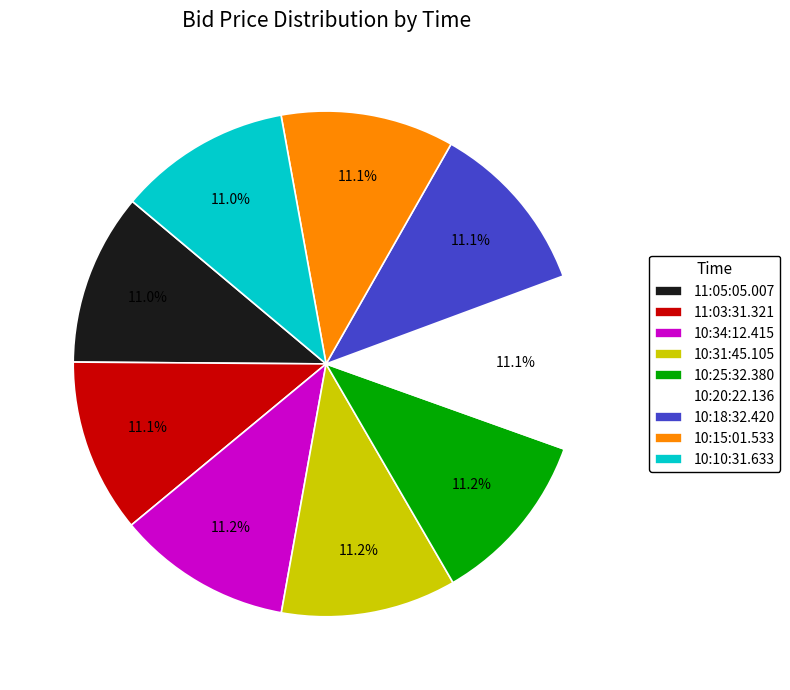

True or false: 10:25:32.380 accounts for 11% of the total.

True